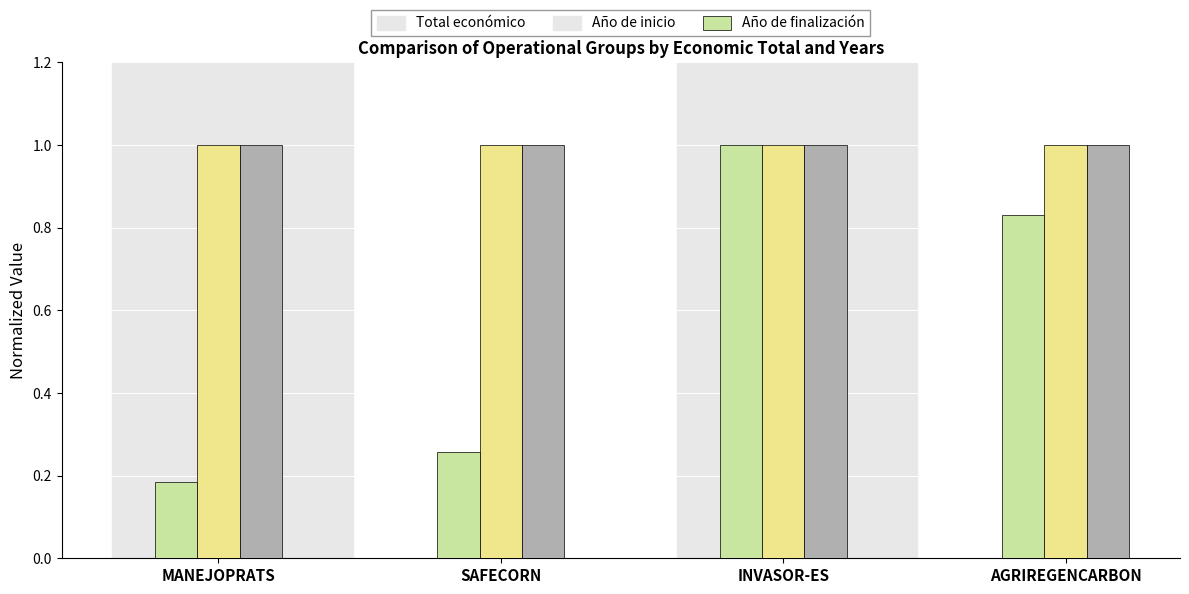

What is the value of the Año de inicio bar at the 1st from the left?

1.0